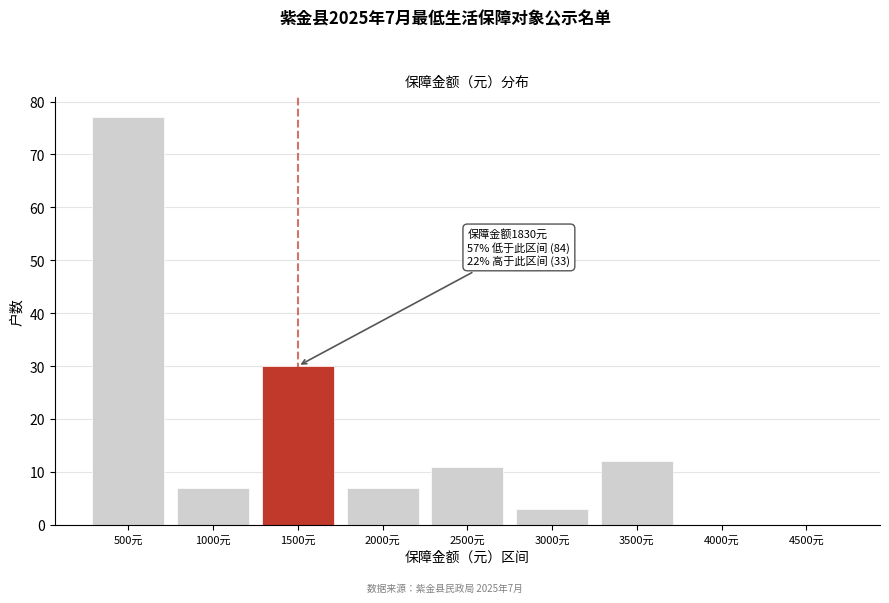

Reading right to left, list all the values displayed in this chart.

4500元=0	4000元=0	3500元=12	3000元=3	2500元=11	2000元=7	1500元=30	1000元=7	500元=77